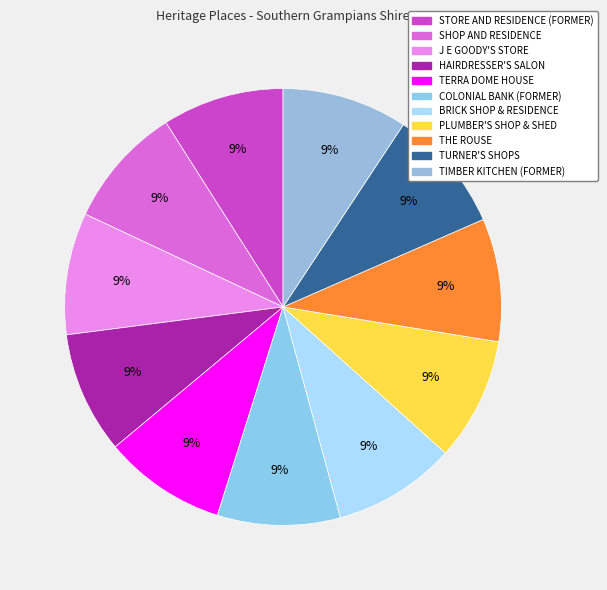

To the nearest percent, what is the average slice percentage?

9%